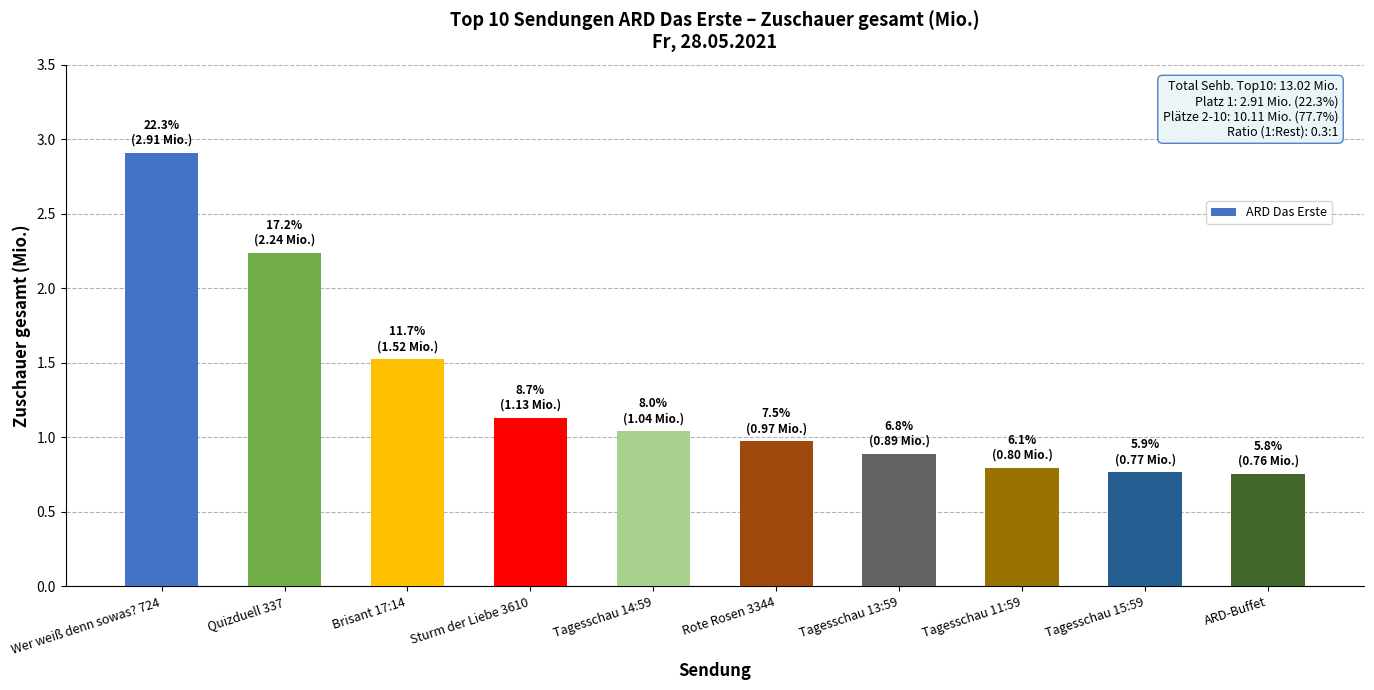

Is it true that the value at Tagesschau 11:59 is 0.5?

False